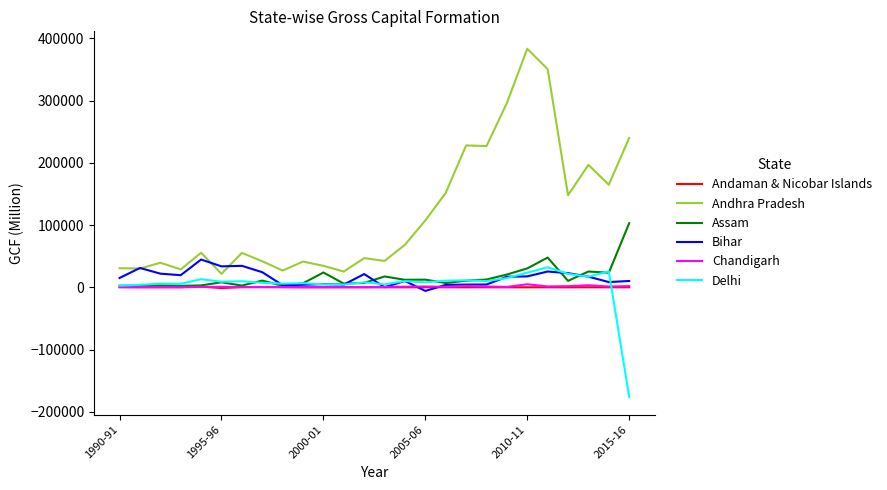

What is the greatest value displayed?

383349.8